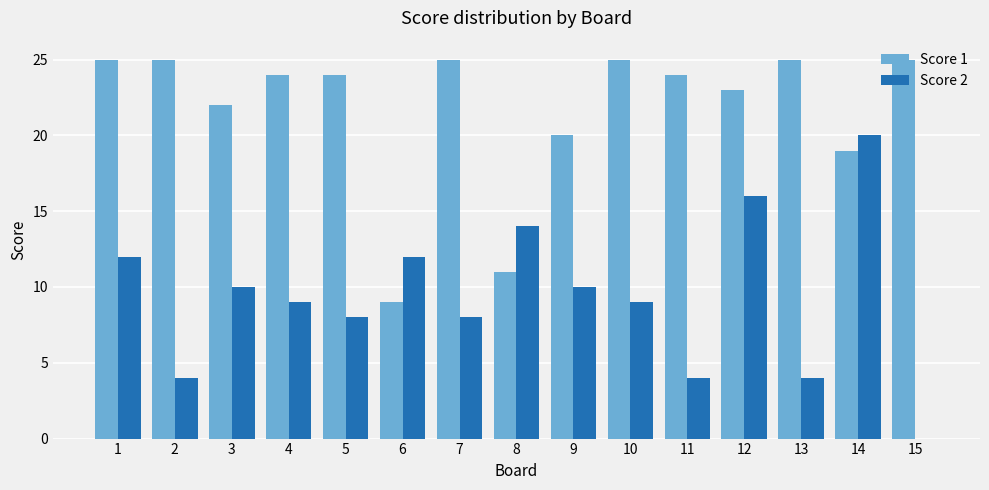

Are the bars grouped side by side (vs. stacked)?

Yes